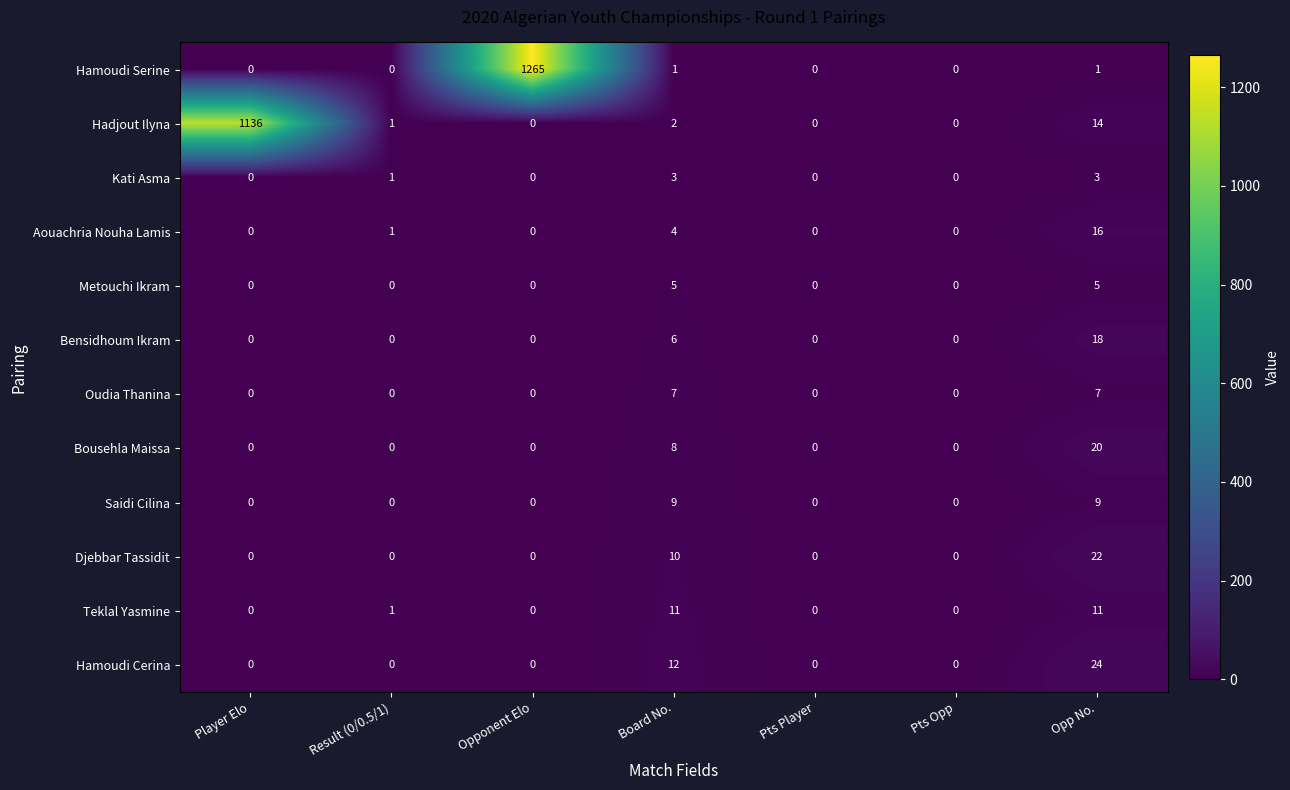

Rank the series by their maximum value, from lowest to highest.

Kati Asma, Metouchi Ikram, Oudia Thanina, Saidi Cilina, Teklal Yasmine, Aouachria Nouha Lamis, Bensidhoum Ikram, Bousehla Maissa, Djebbar Tassidit, Hamoudi Cerina, Hadjout Ilyna, Hamoudi Serine